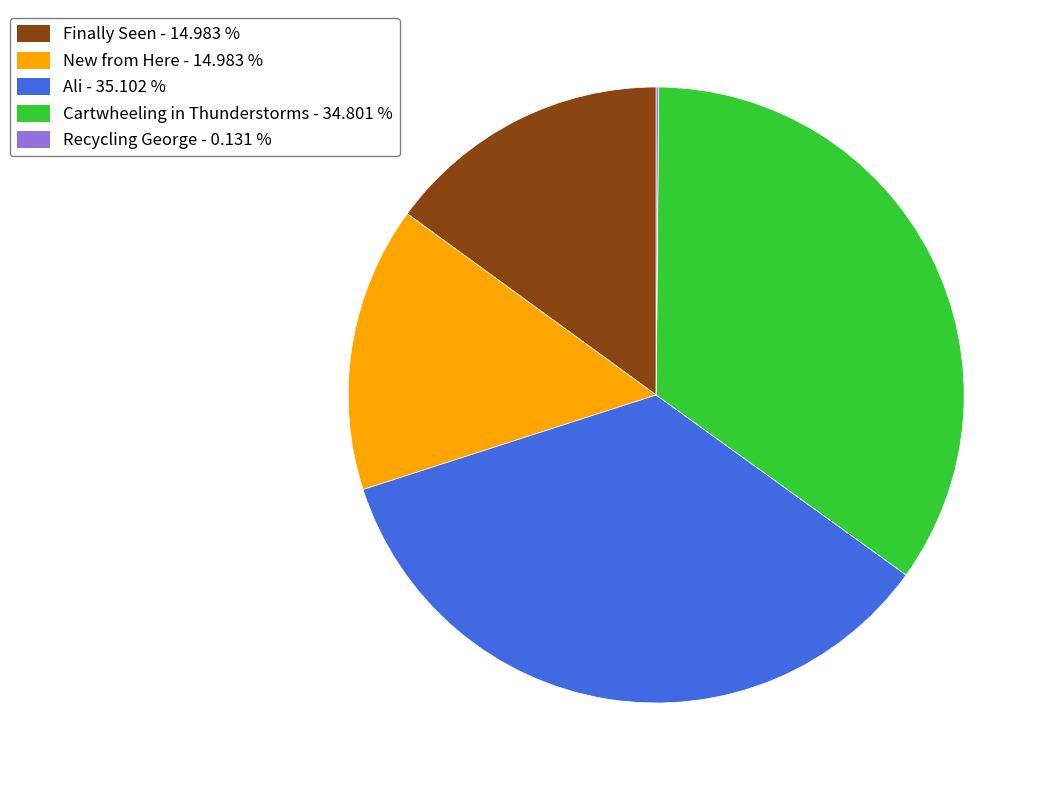

The New from Here slice represents 28% of the pie. True or false?

False